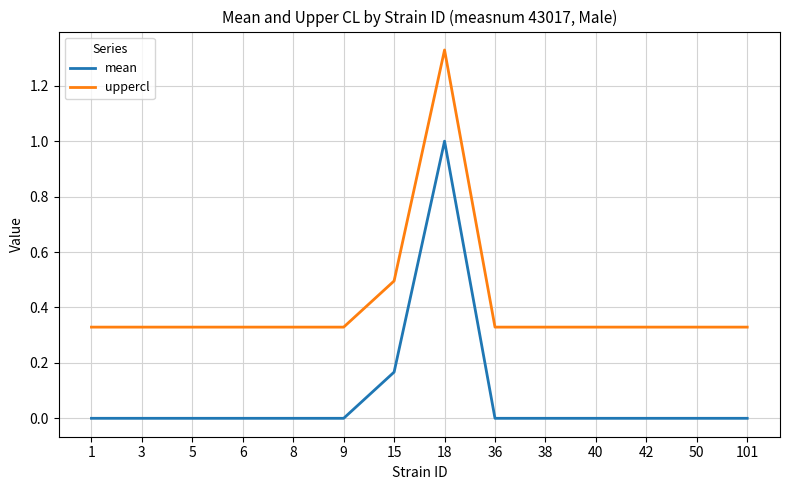

True or false: uppercl and mean intersect in this chart.

False